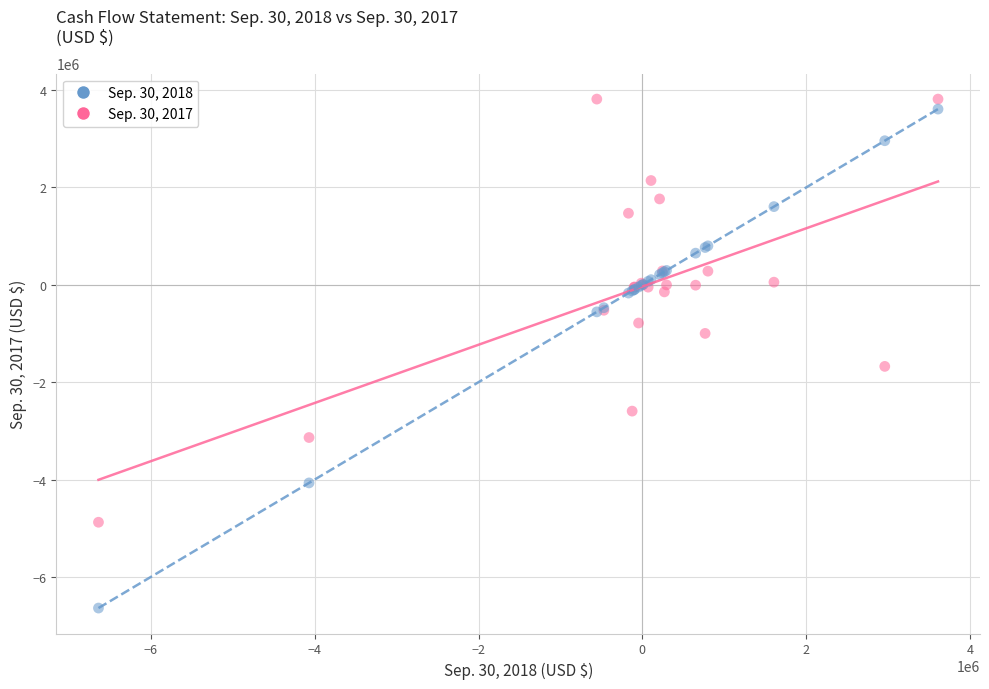

Across all series, what Y value is closest to -1412681?

-1676015